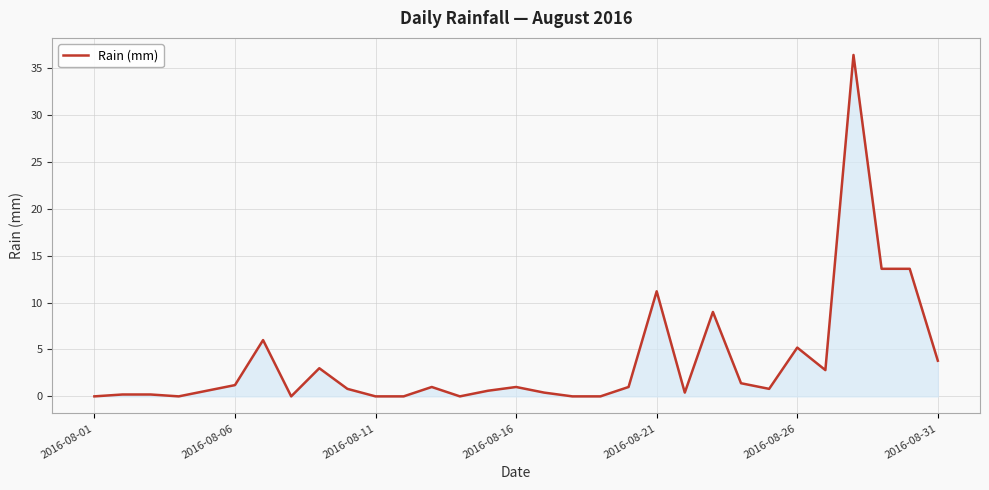

How many lines are shown in the chart?

1